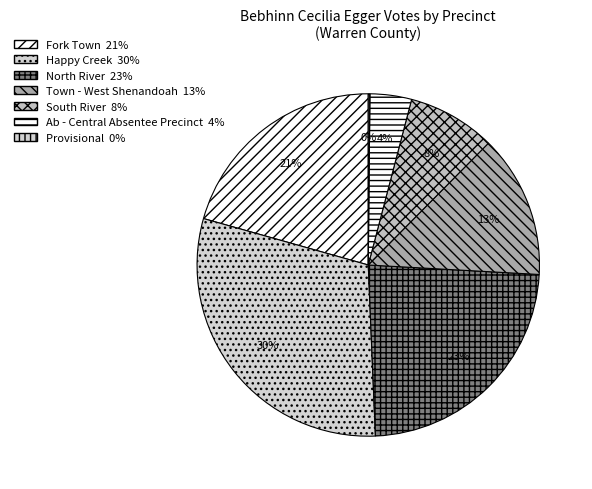

Approximately how many times larger is the value at Ab - Central Absentee Precinct compared to Happy Creek?

0.1